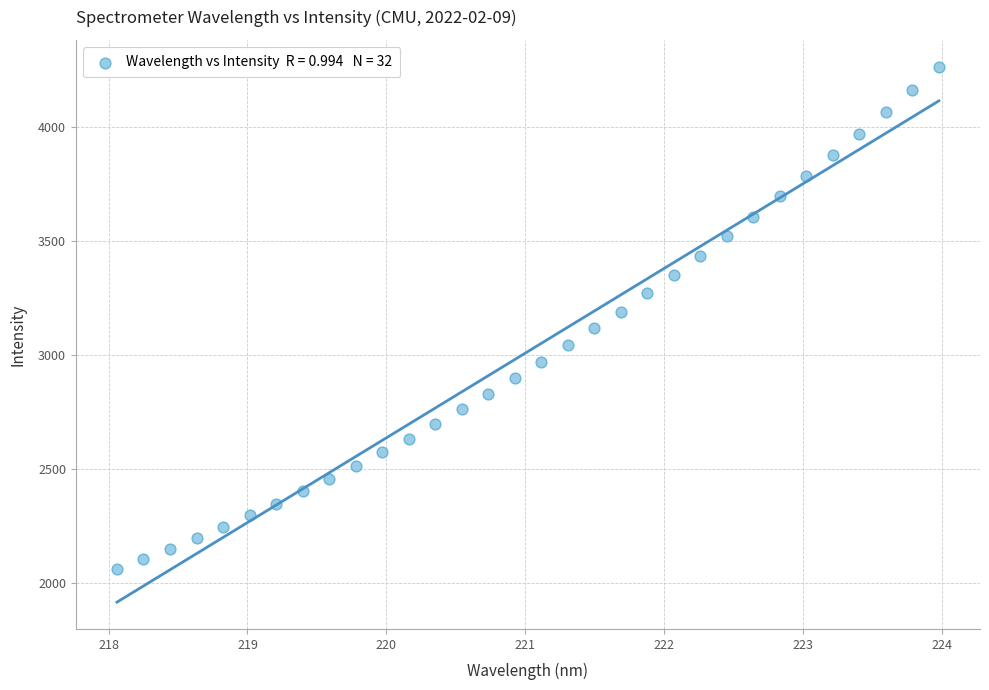

What is the range of Y values (max minus min)?

2203.3